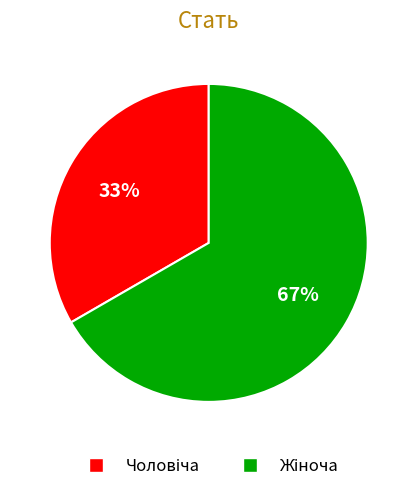

Is there any slice that represents more than half of the pie?

Yes